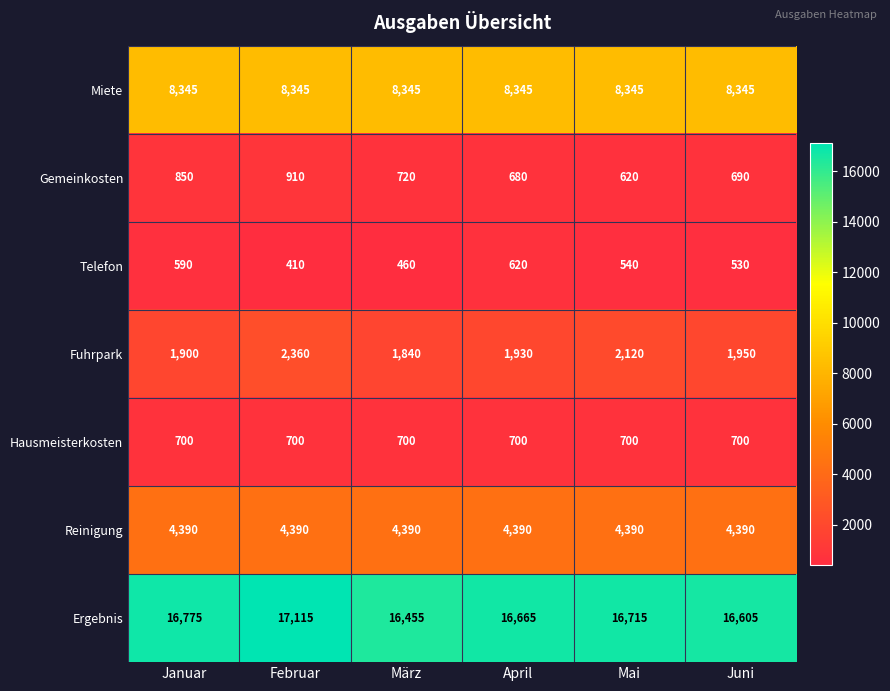

Between Januar and Mai, which series saw the biggest shift?

Gemeinkosten